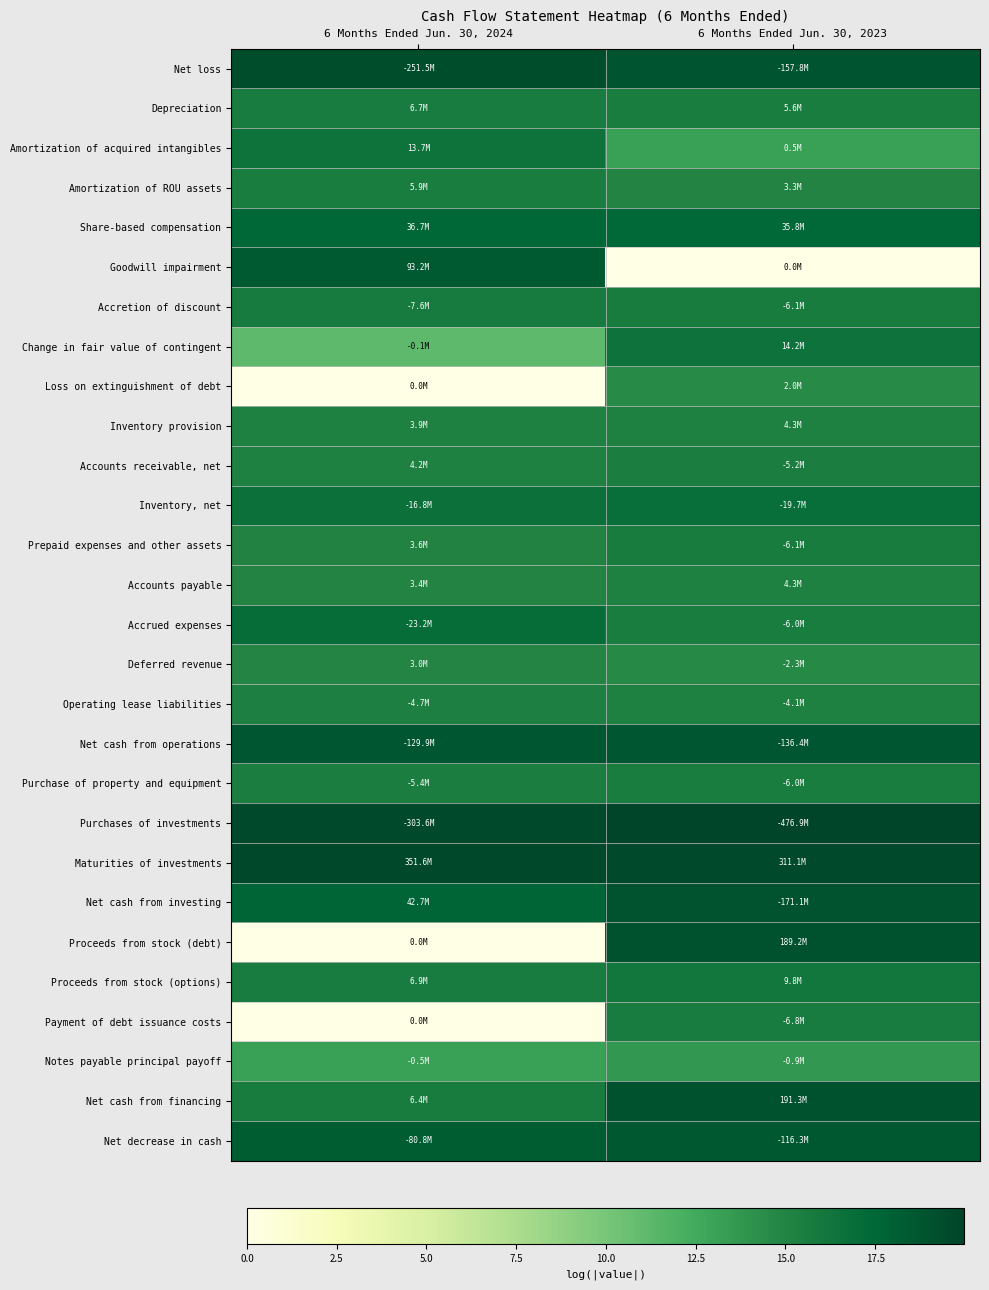

At which category is the sum across all series the highest?

6 Months Ended Jun. 30, 2023